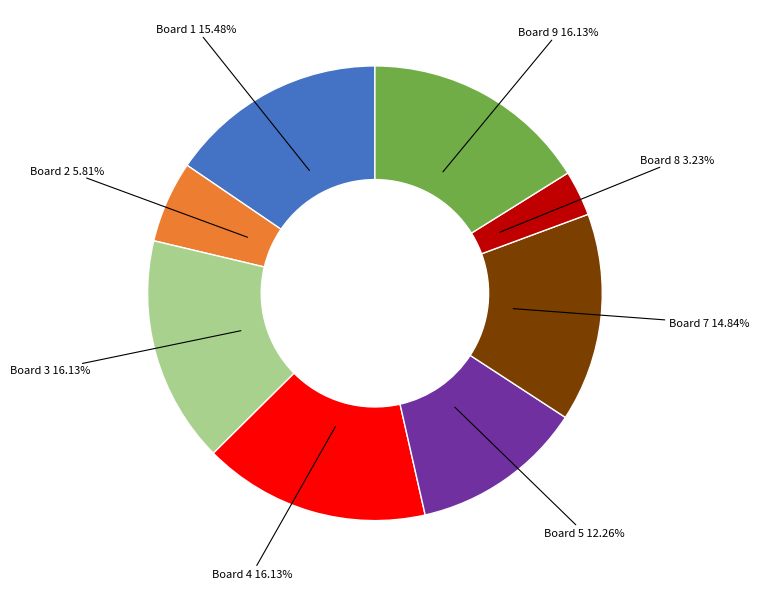

Count the number of slices in the pie.

8